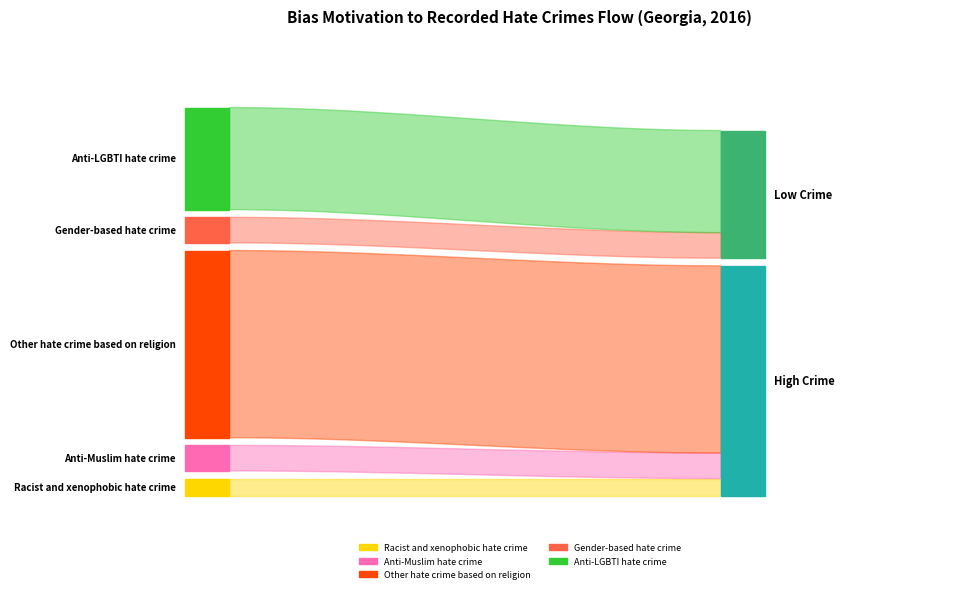

Reading right to left, list all the values displayed in this chart.

Anti-LGBTI hate crime=12	Gender-based hate crime=3	Other hate crime based on religion=22	Anti-Muslim hate crime=3	Racist and xenophobic hate crime=2